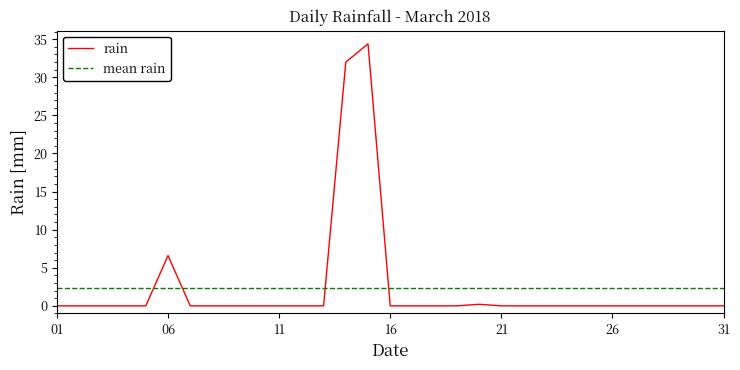

What is the difference between the maximum and minimum values?

34.4